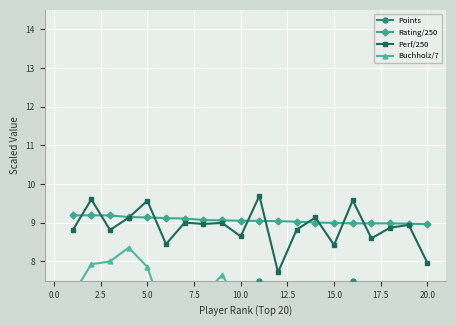

What is the highest value of the Perf/250 series?

9.7